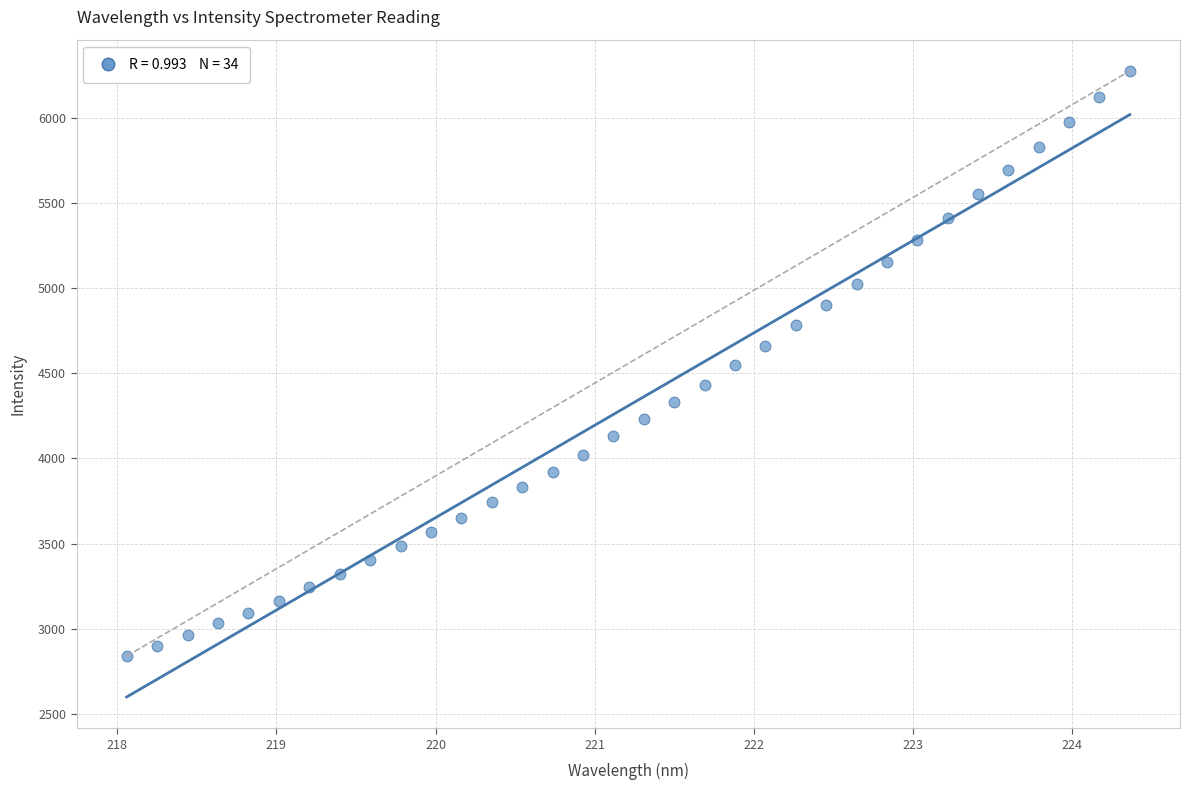

What is the range of Y values (max minus min)?

3436.6